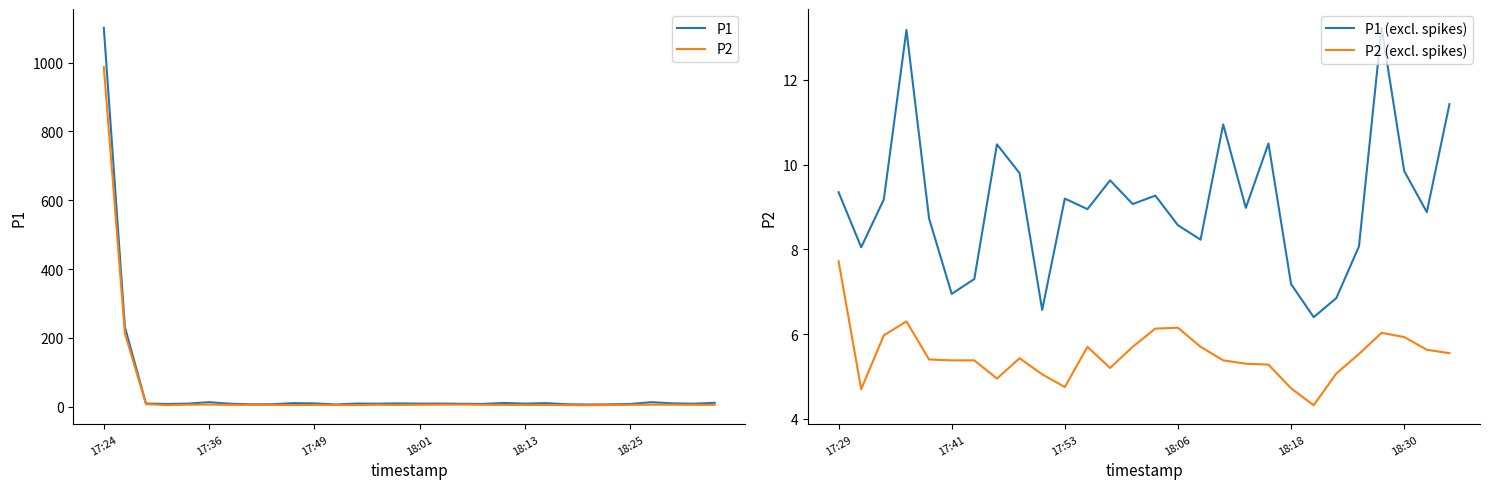

True or false: P2 and P1 intersect in this chart.

False